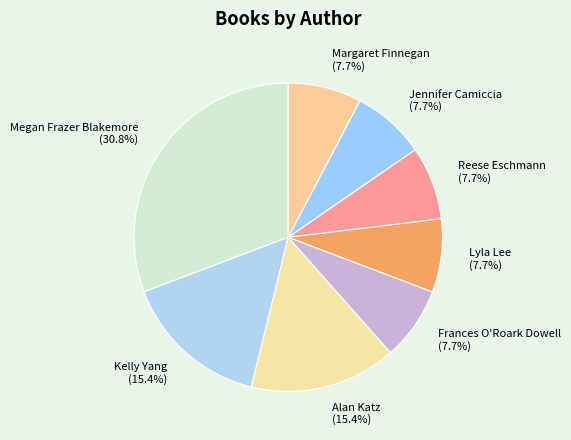

Does Frances O'Roark Dowell represent more than half of the total?

No